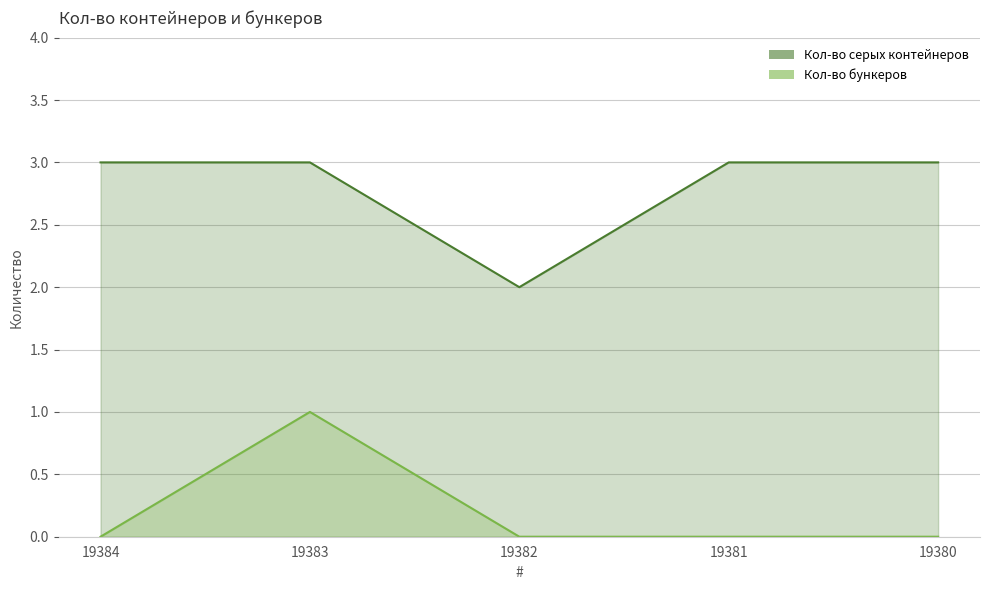

What is the average value of the Кол-во серых контейнеров series?

3